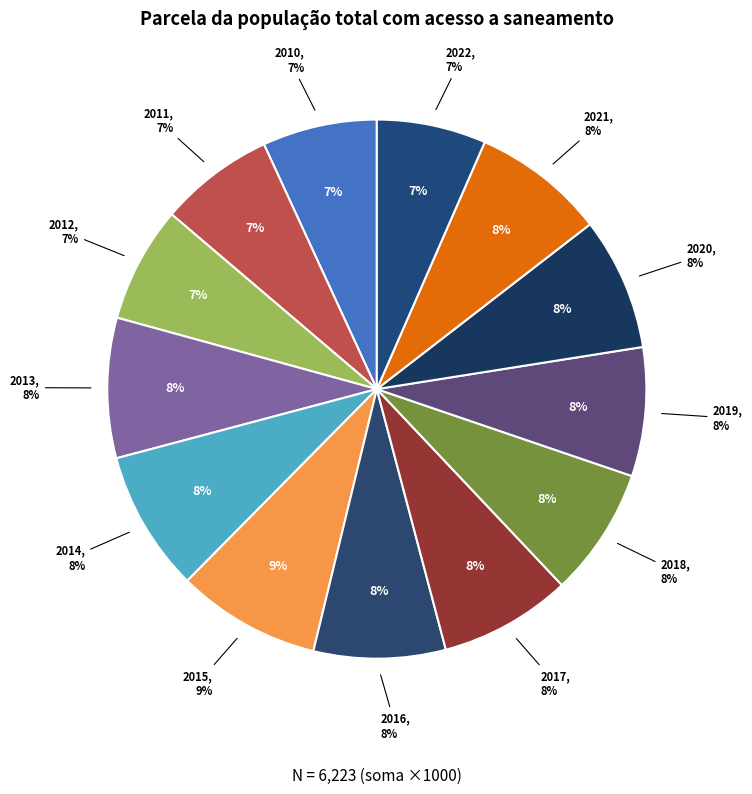

To the nearest percent, what is the difference between the 2022 and 2019 slice percentages?

1%